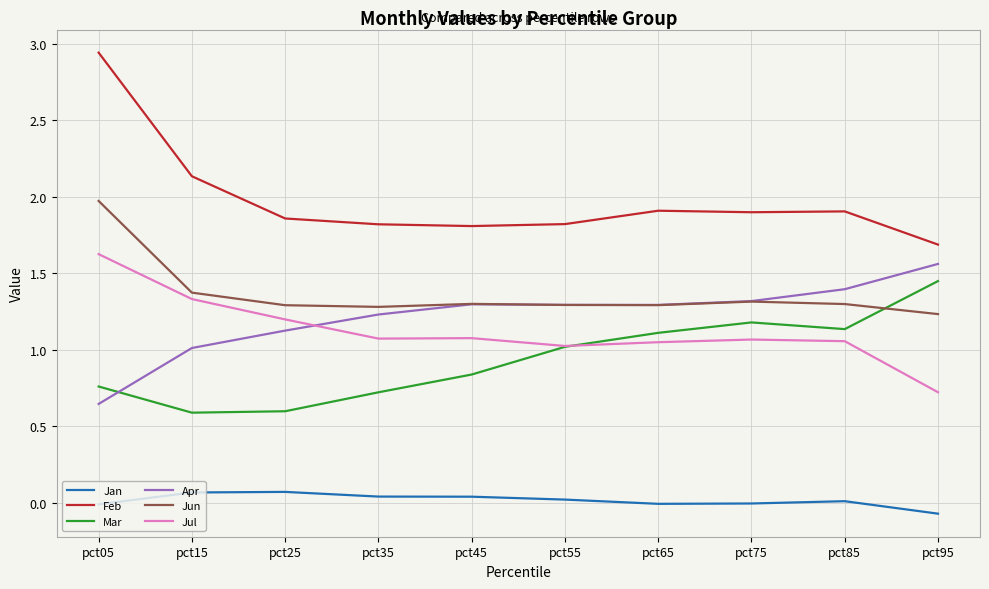

At which category does the chart reach its minimum across all series?

pct95